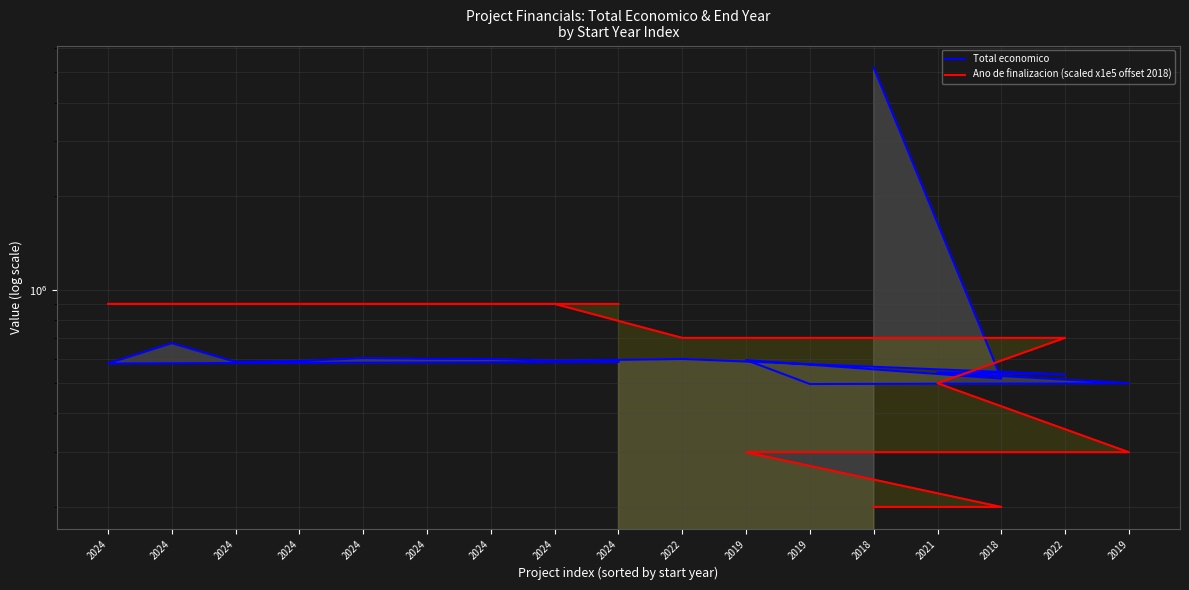

What is the maximum value for Ano de finalizacion (scaled x1e5 offset 2018)?

900000.0